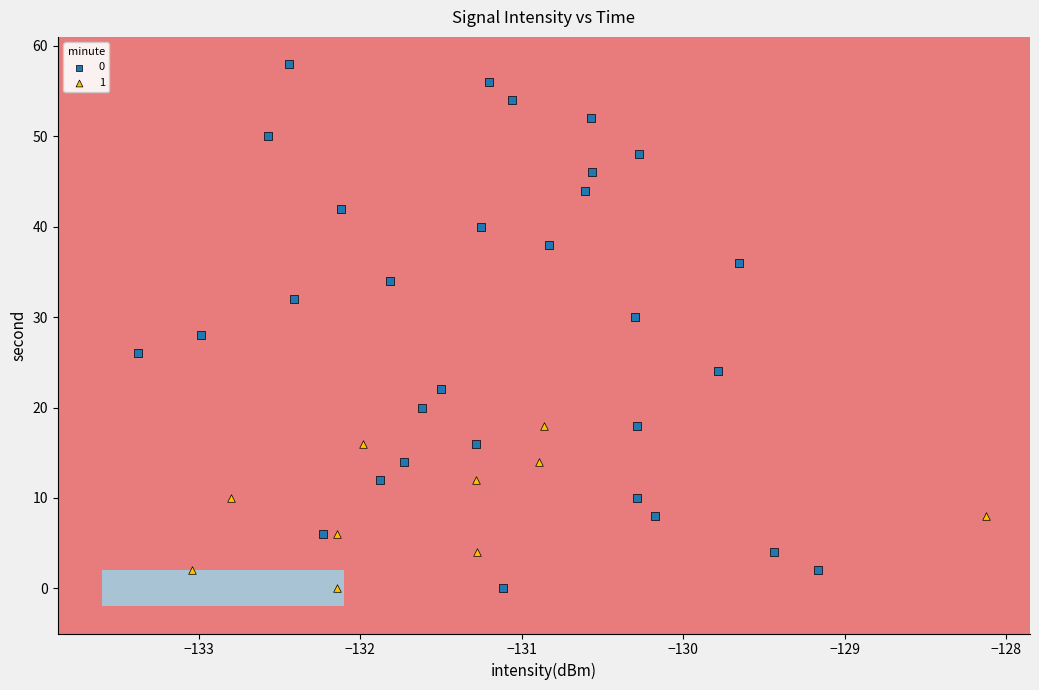

Which series contains the highest Y value?

0